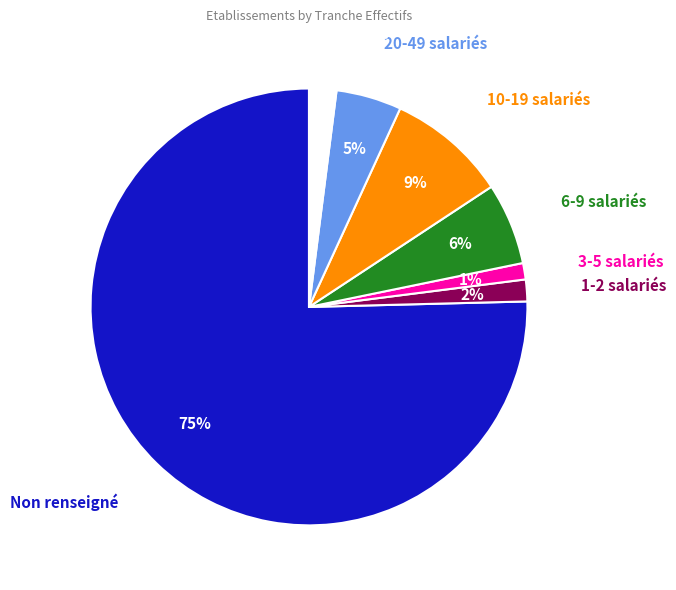

Does any single category account for the majority?

Yes